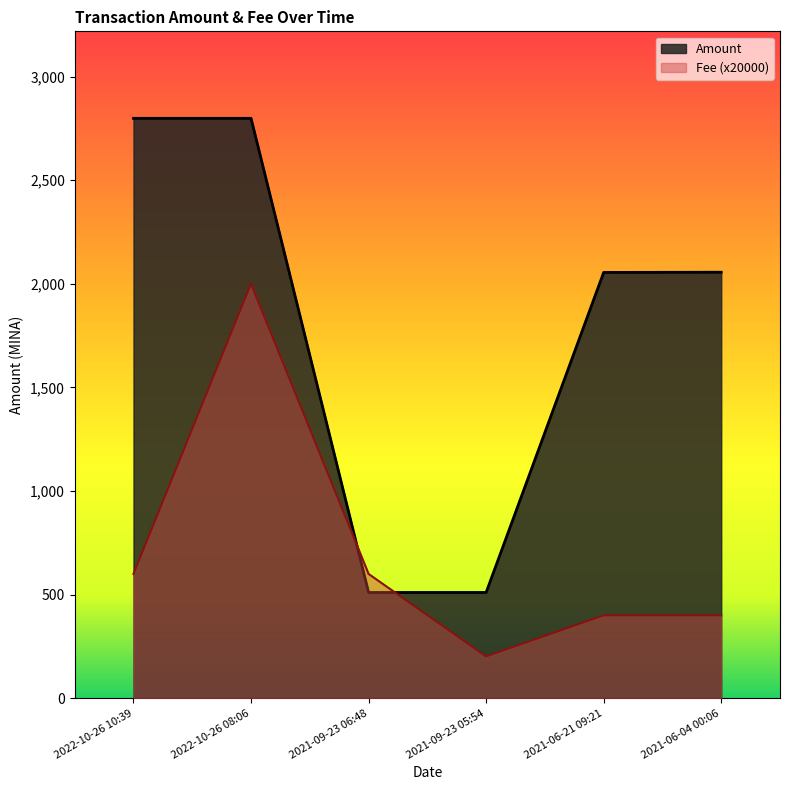

Which series has the largest total across all categories?

Amount